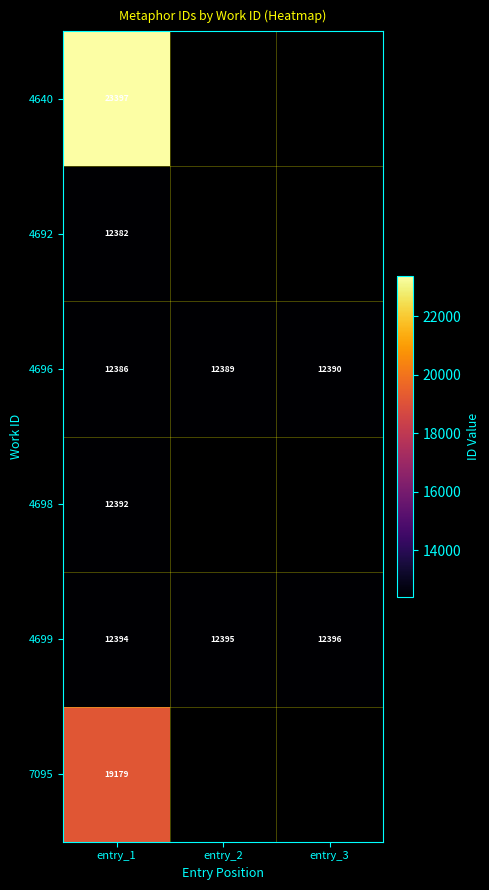

Rank the series at entry_1 from highest to lowest value.

4640, 7095, 4699, 4698, 4696, 4692